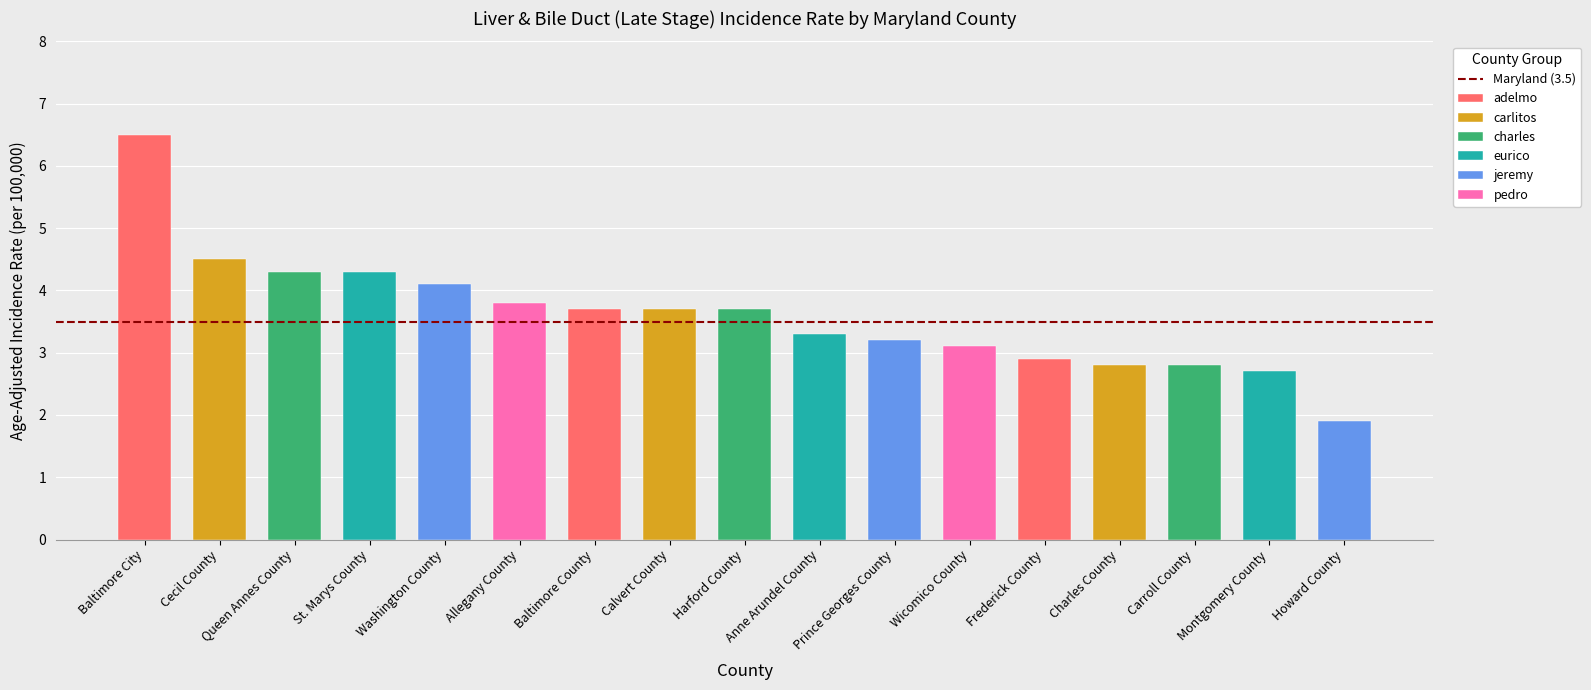

Which label corresponds to the largest value in the chart?

Baltimore City